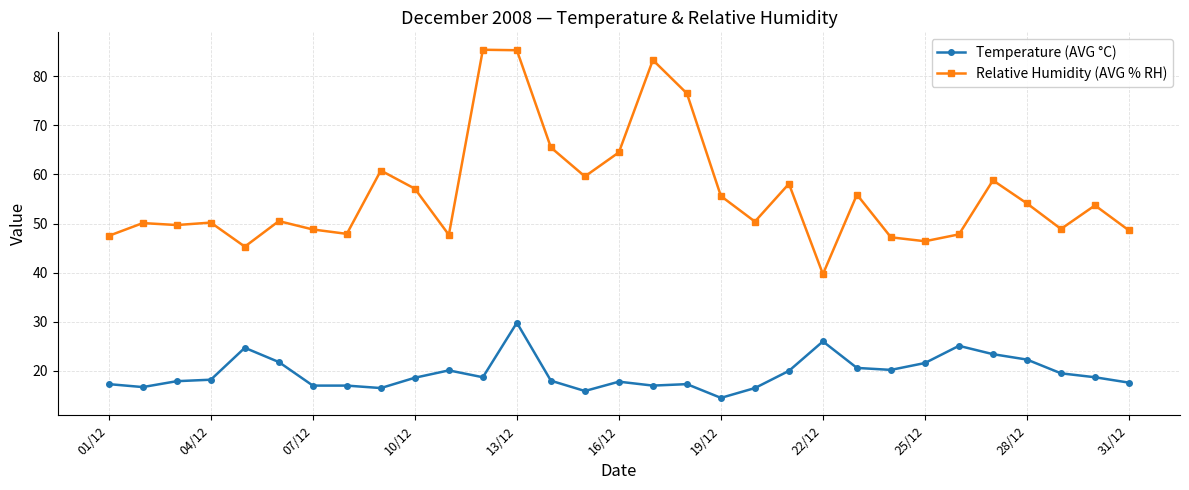

What is the lowest value of the Temperature (AVG °C) series?

14.5